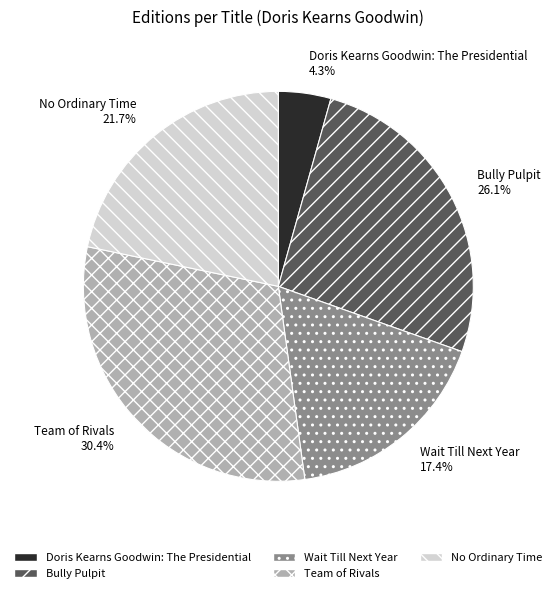

Does Bully Pulpit account for over 50% of the chart?

No